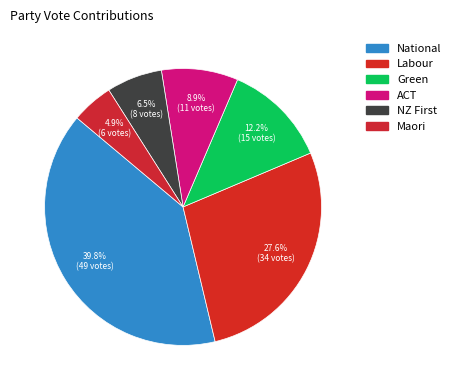

How many segments does this pie chart have?

6